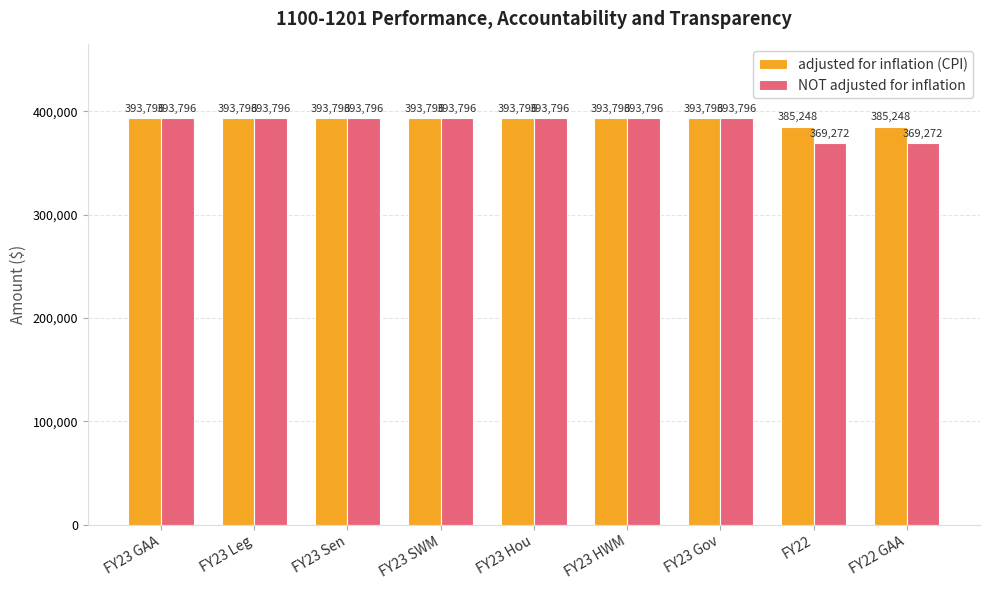

How many groups of bars are there?

9